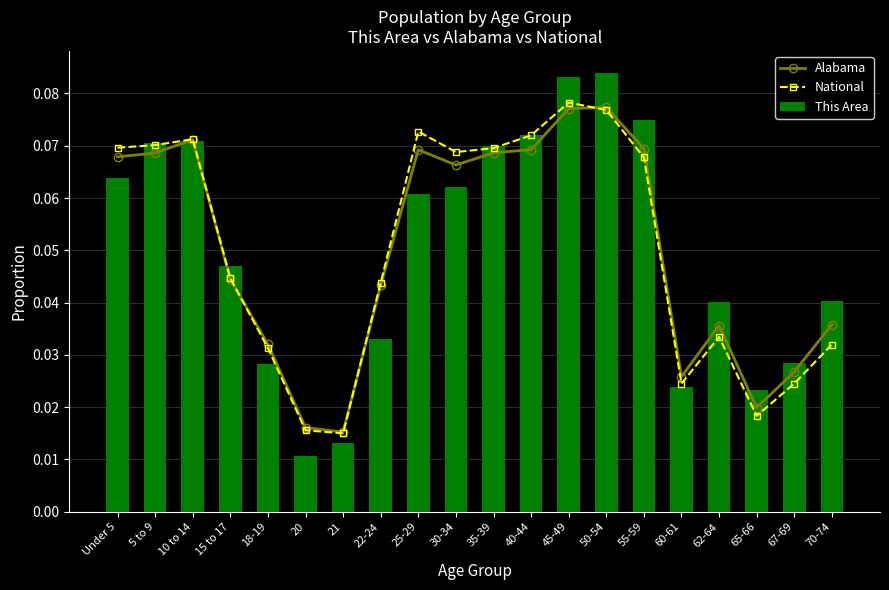

Between 30-34 and 45-49, which is larger?

45-49